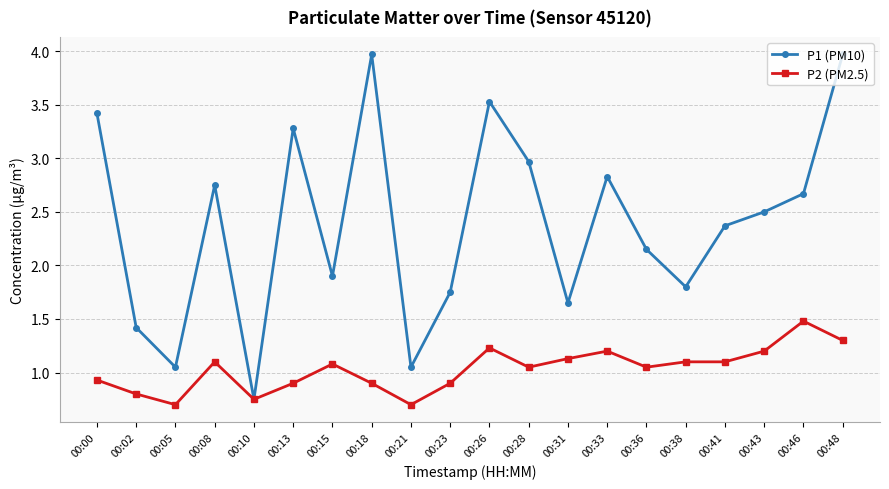

What is the average value of the P2 (PM2.5) series?

1.0